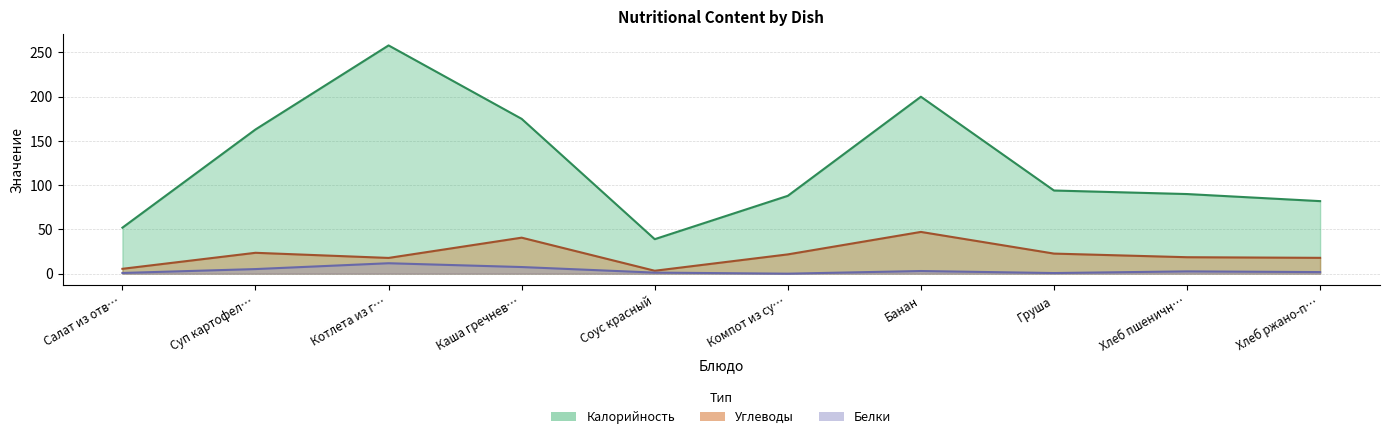

Count the number of categories in the chart.

10